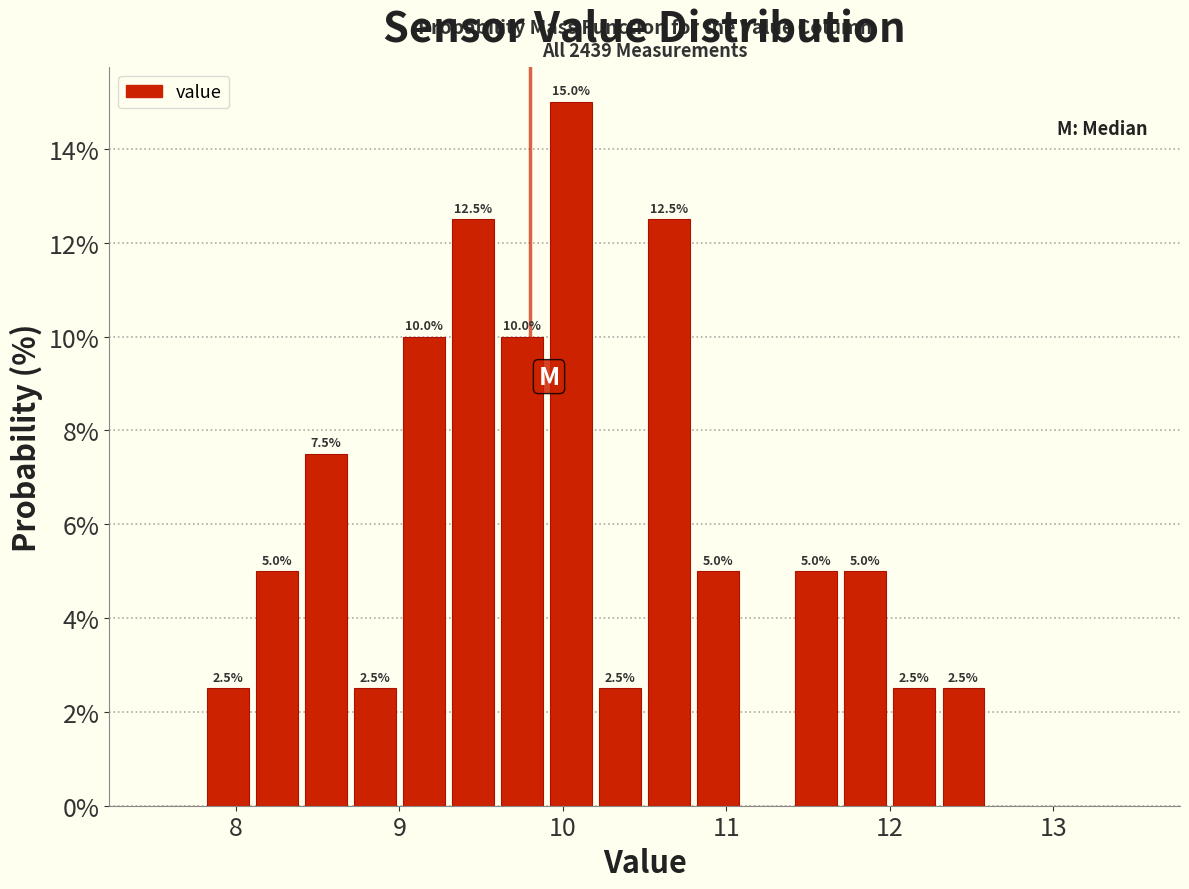

Read against the x-axis, roughly where is the centre of the tallest bar?

10.1